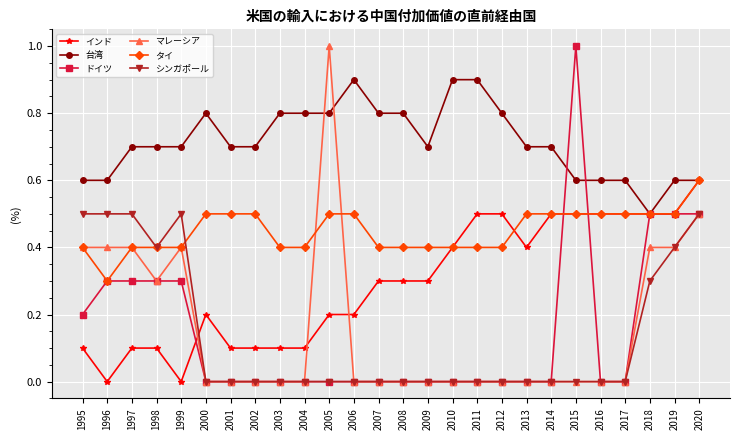

What is the difference between the maximum and minimum values in the マレーシア series?

1.0